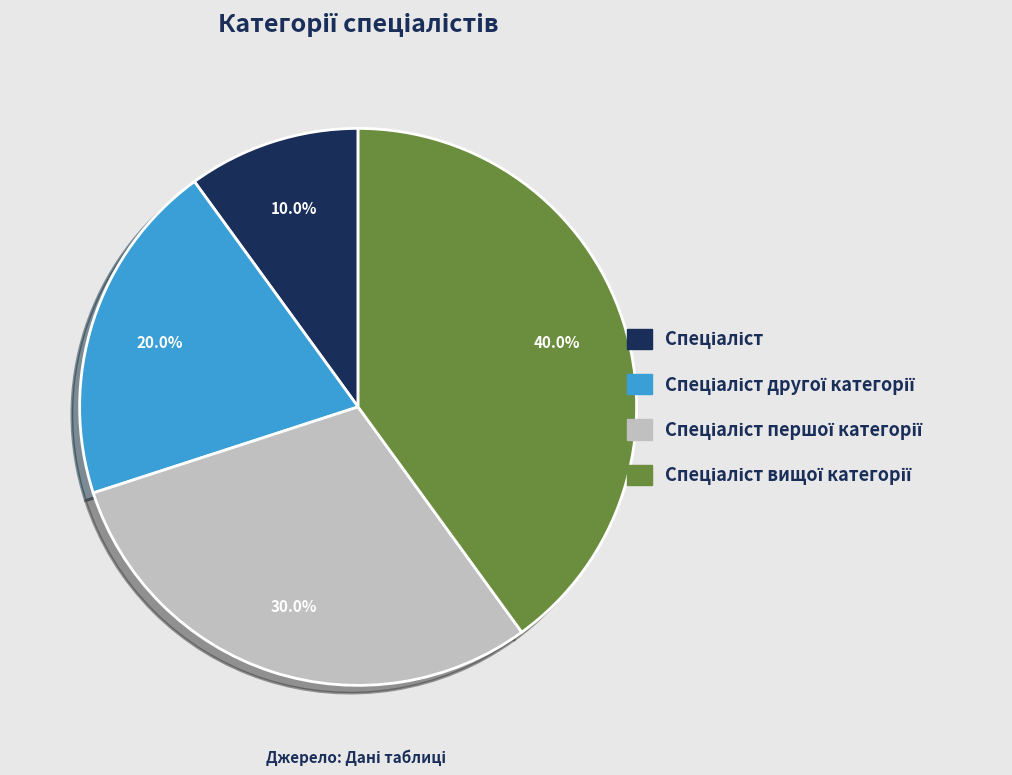

Does any single category account for the majority?

No